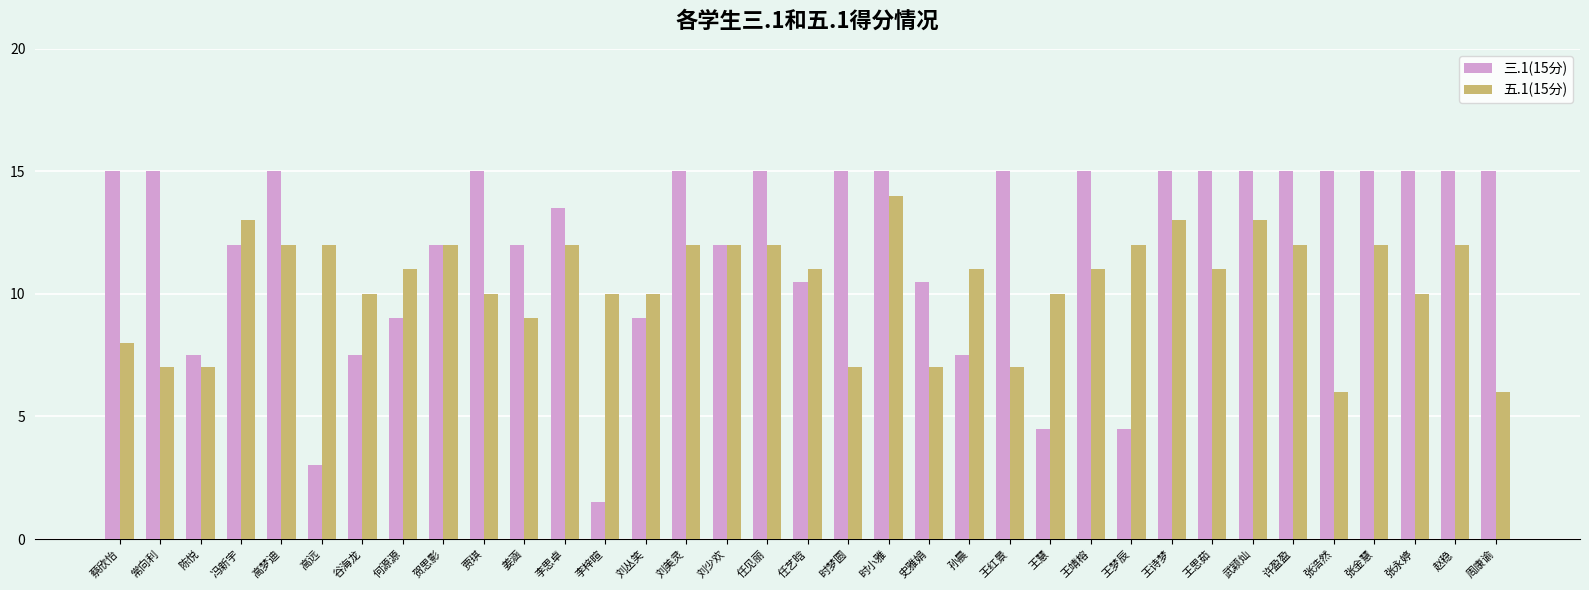

True or false: 三.1(15分) has a value of 15.0 at 许盈盈.

True